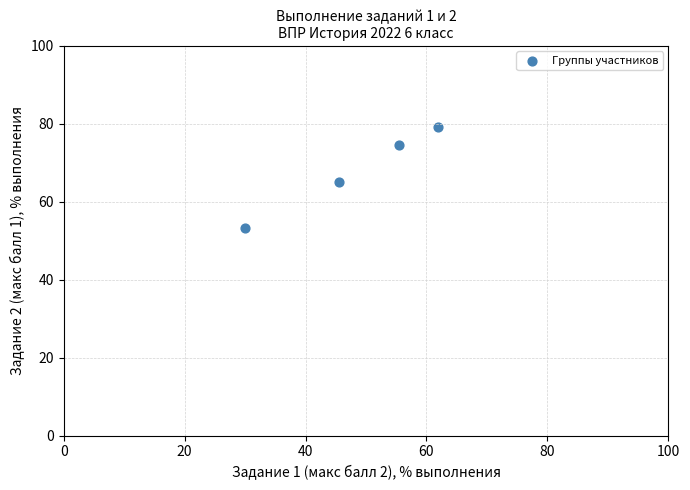

What is the range of X values (max minus min)?

31.9